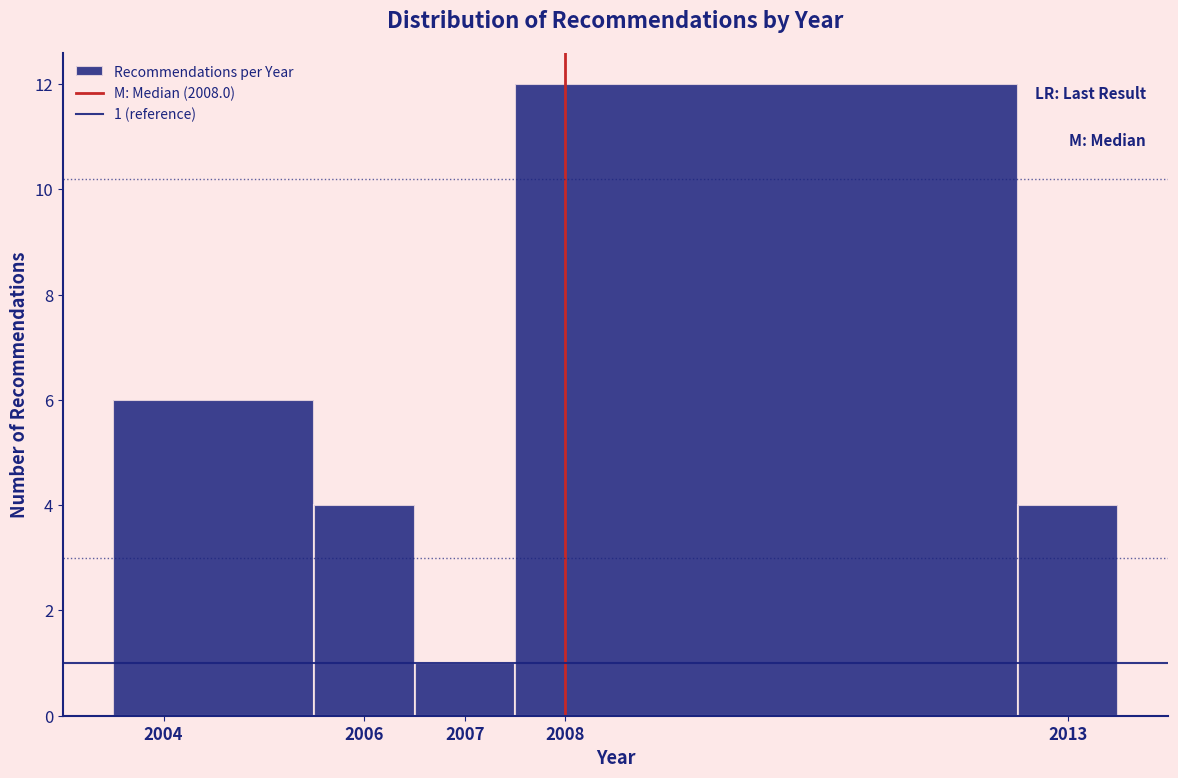

Which range on the x-axis has the tallest bar?

2007.5 to 2012.5